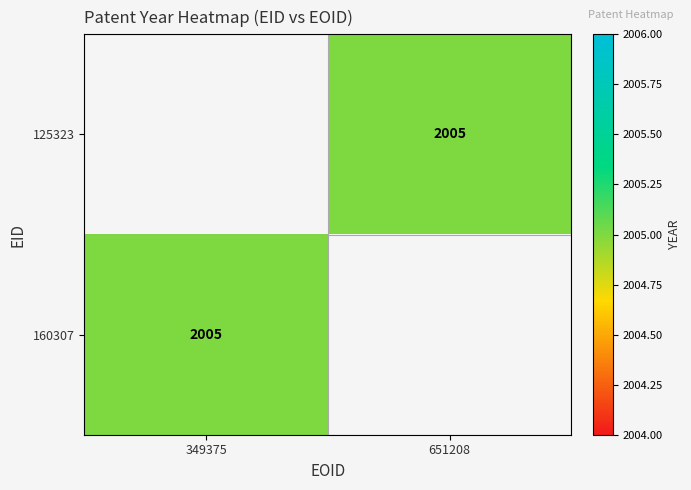

Which has a higher value, 349375 or 651208?

651208